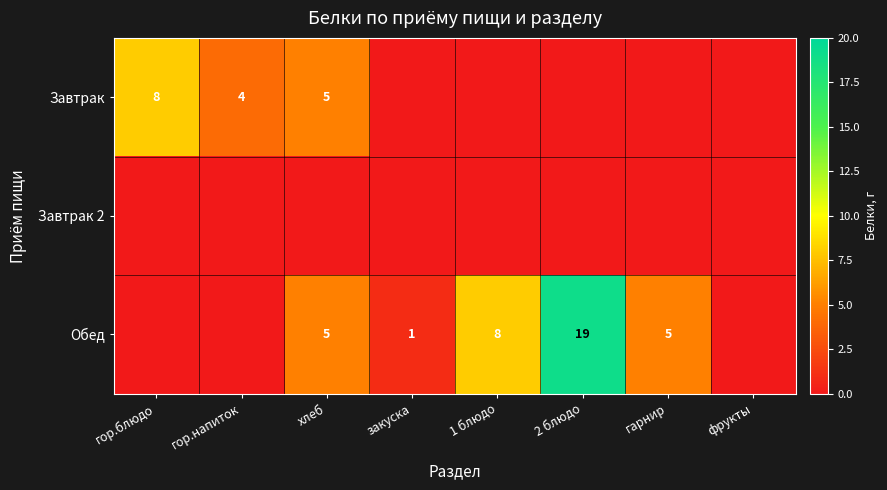

Which label corresponds to the smallest value in the chart?

закуска